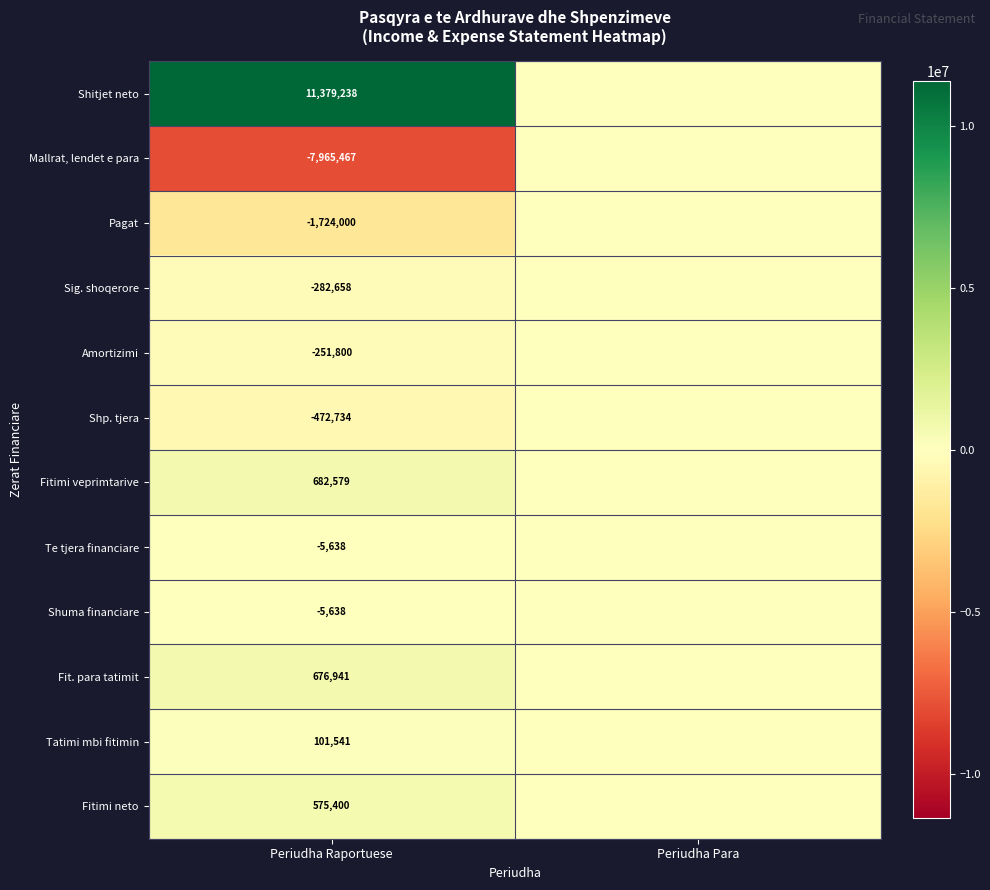

The value of Pagat at Periudha Raportuese is -1724000. True or false?

True